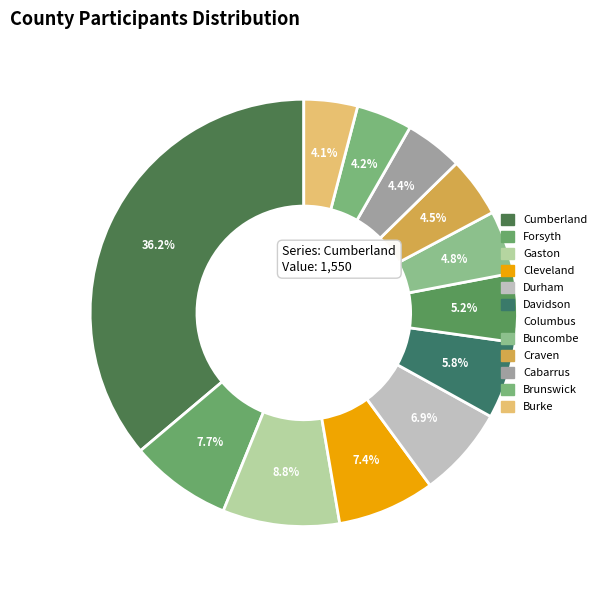

Which category has the biggest portion of the pie?

Cumberland